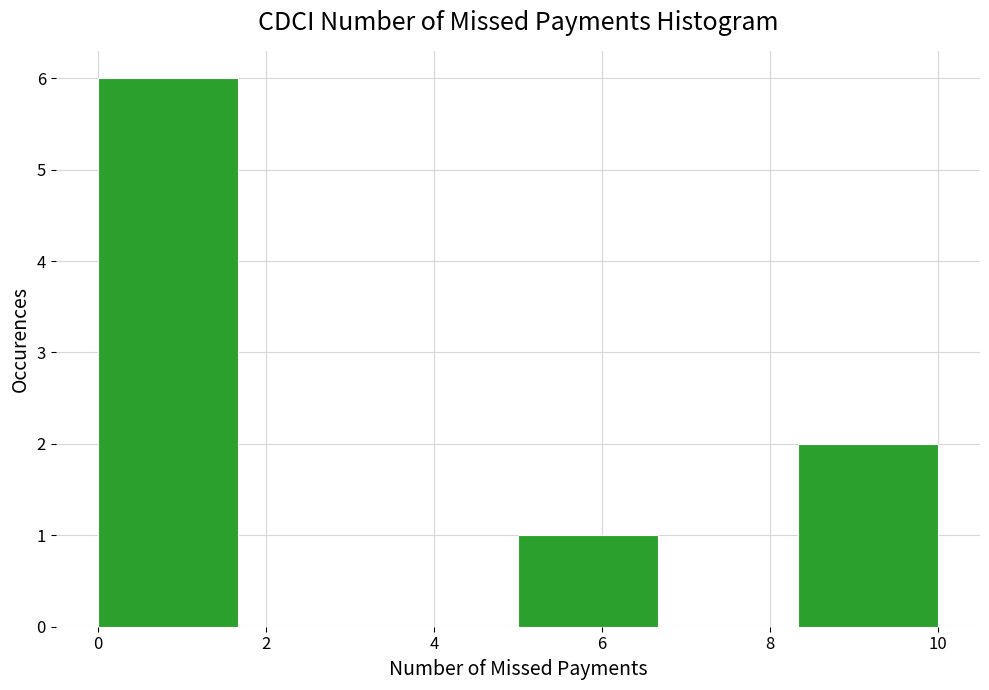

How tall is the bar that spans 0.0 to 1.6 on the x-axis? Neither the bar edges nor the heights are printed on the chart, so give them approximately, as read against the axes.

6